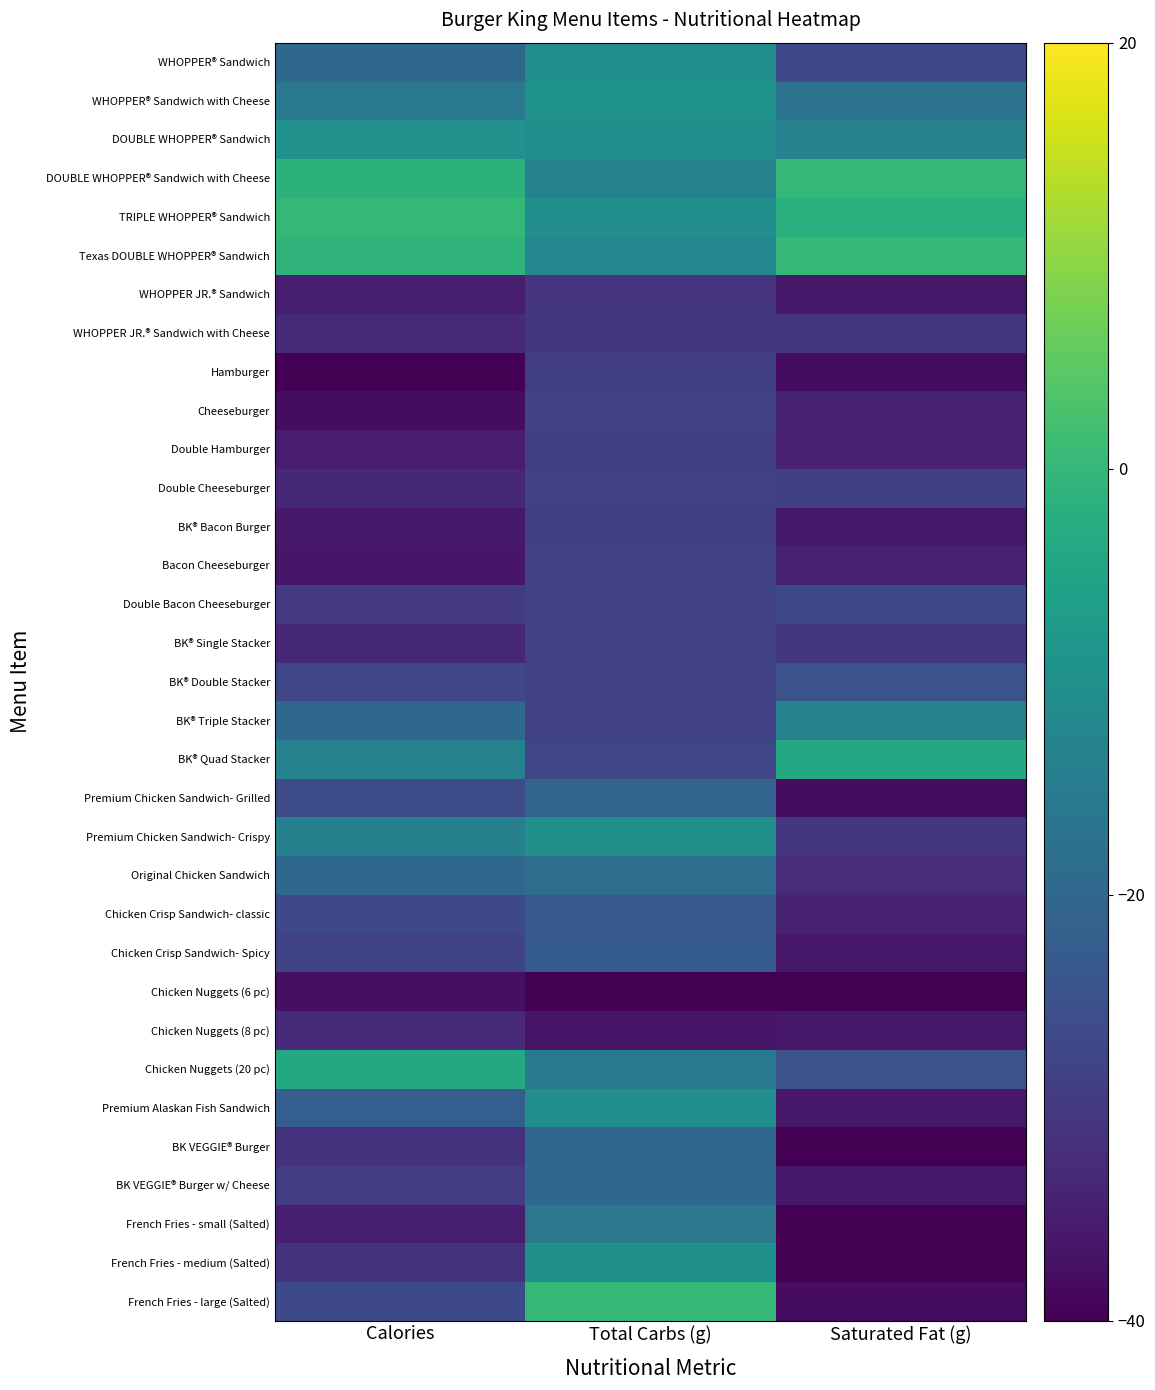

At which category is the sum across all series the highest?

Total Carbs (g)